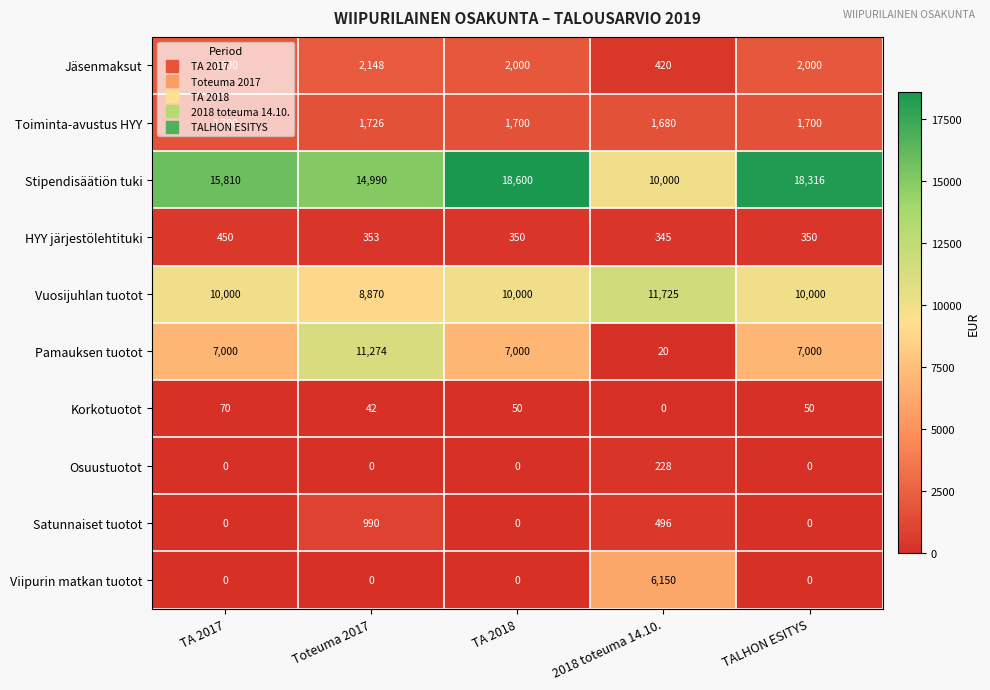

What is the spread (max minus min) of values at TA 2018?

18600